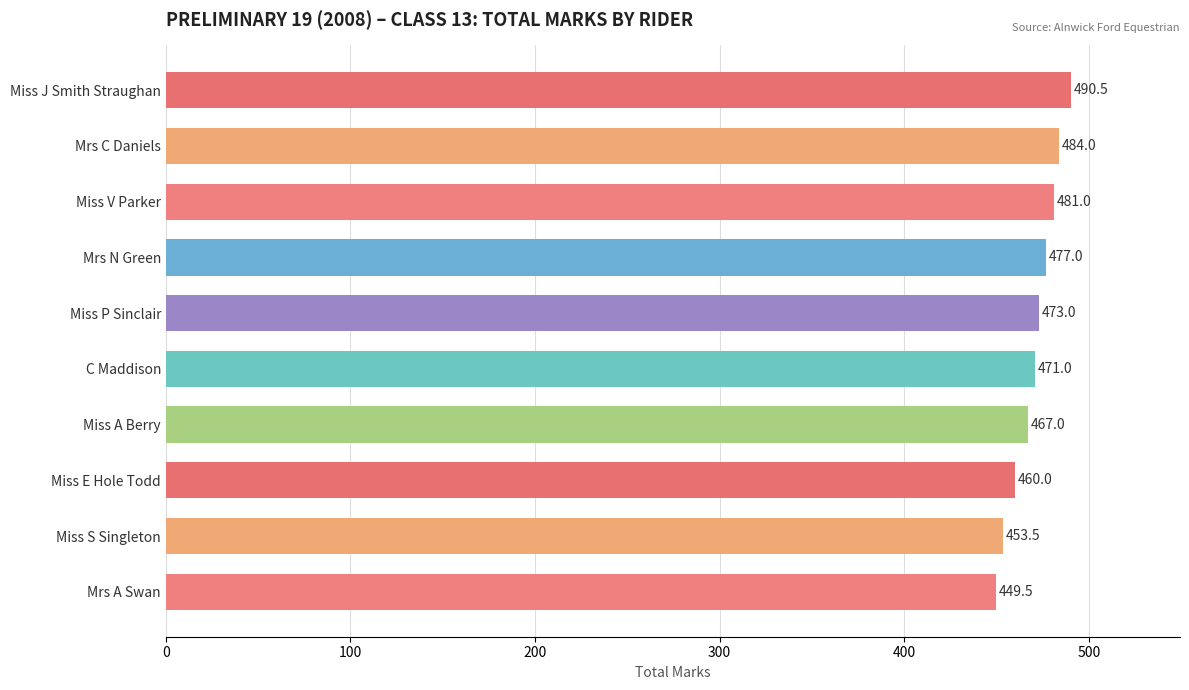

Approximately how many times larger is the value at Mrs C Daniels compared to Miss A Berry?

1.0